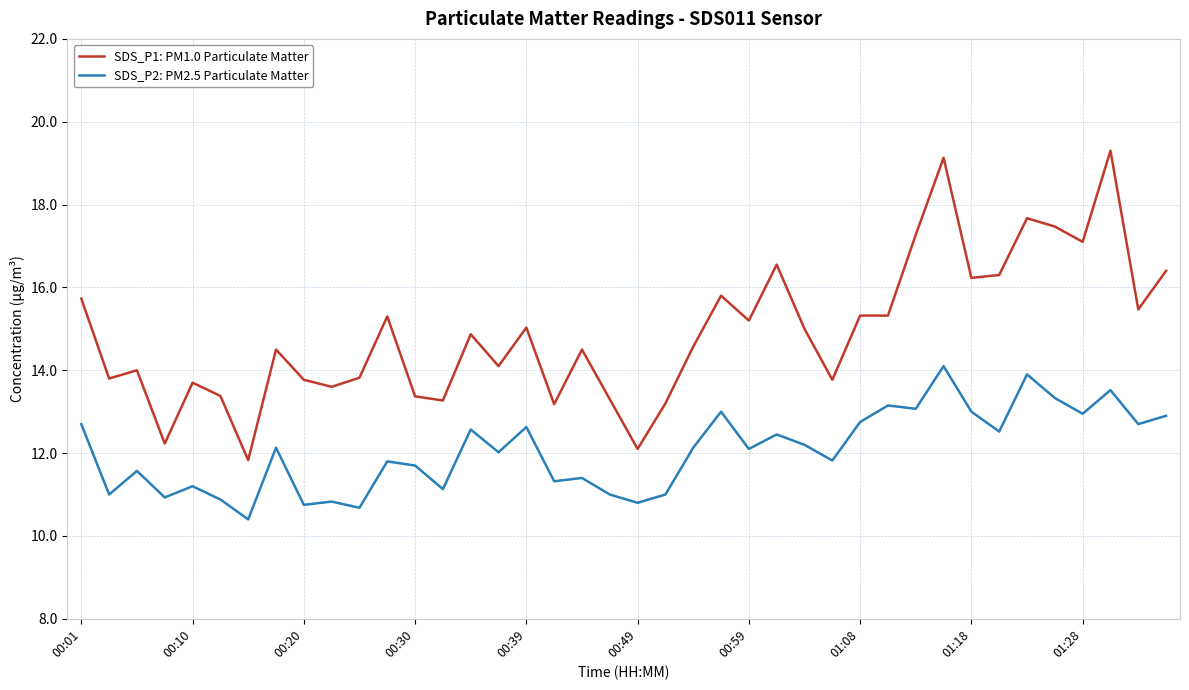

True or false: SDS_P2: PM2.5 Particulate Matter and SDS_P1: PM1.0 Particulate Matter cross at least once.

False